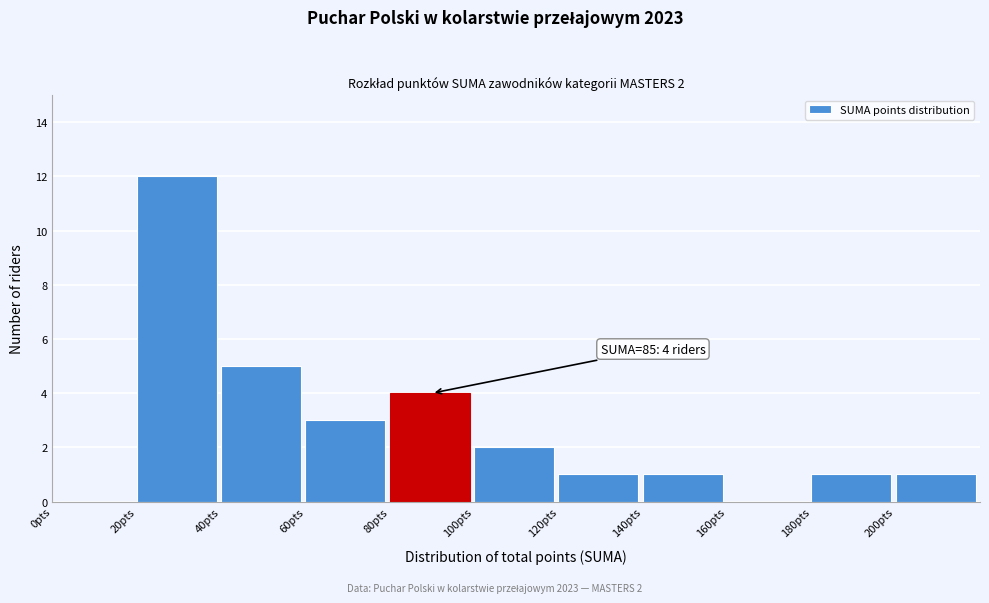

Over which range of the x-axis is the bar tallest?

20 to 40